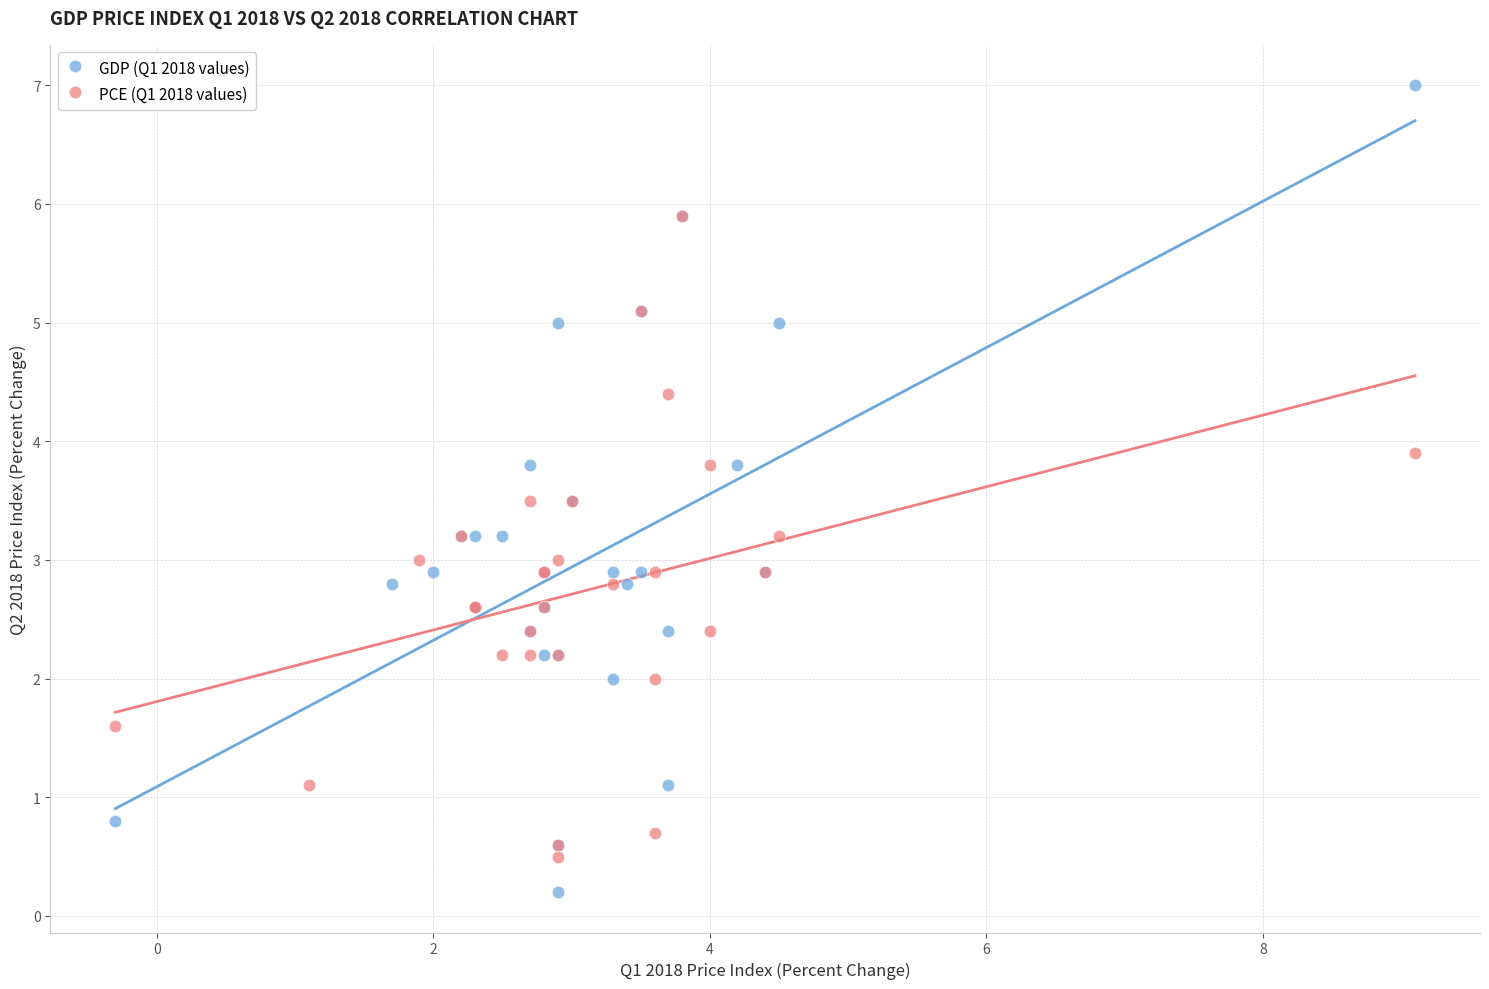

Which series reaches the minimum Y coordinate?

GDP (Q1 2018 values)